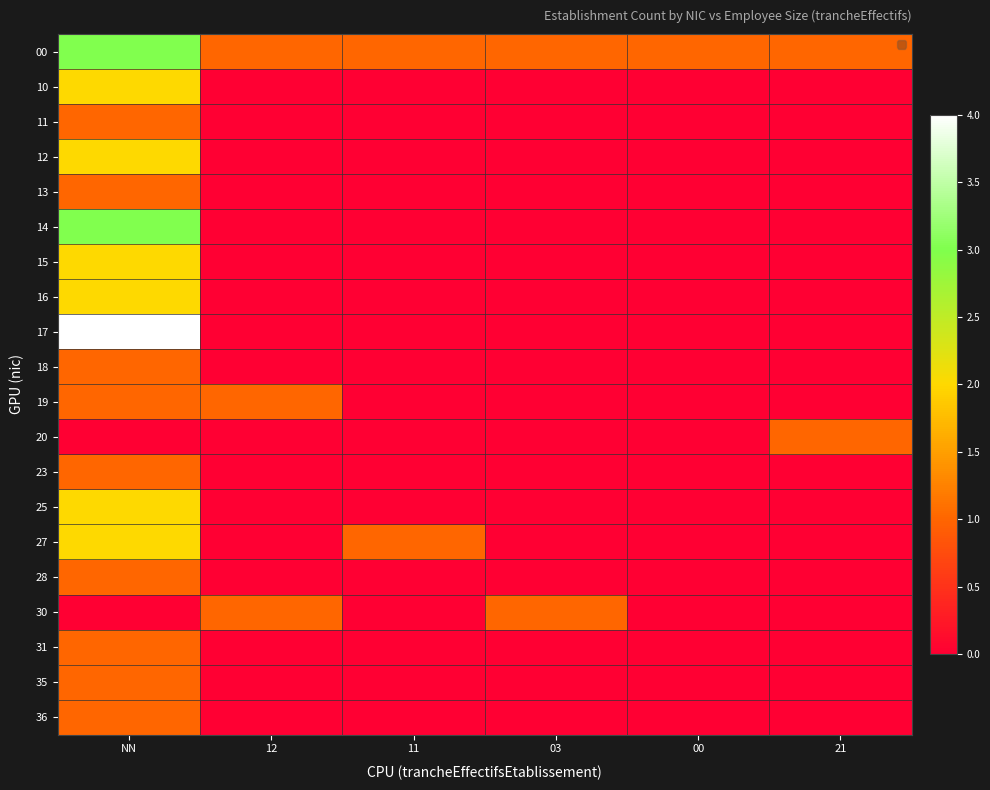

What is the maximum value shown in the chart?

4